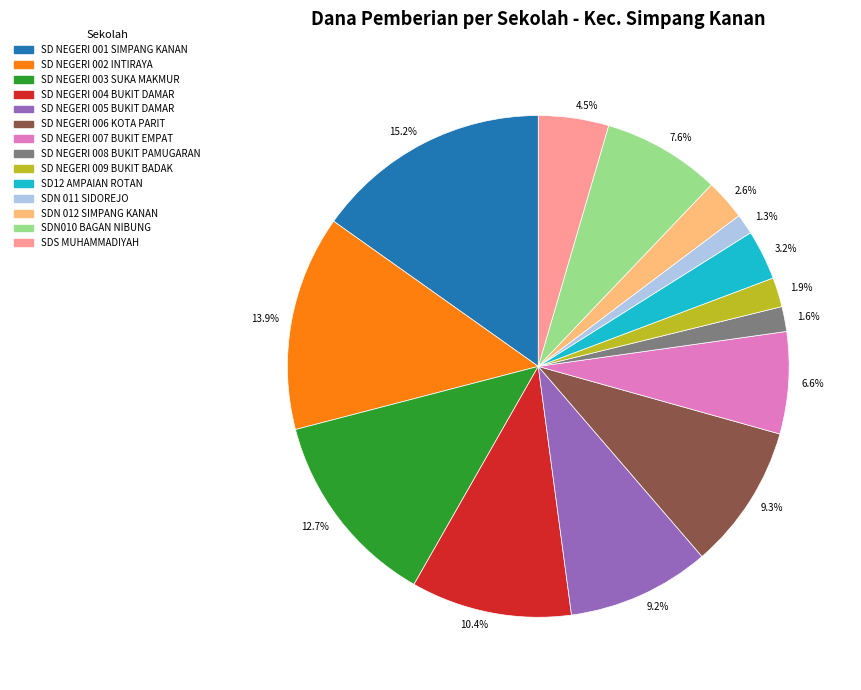

Is there any slice that represents more than half of the pie?

No